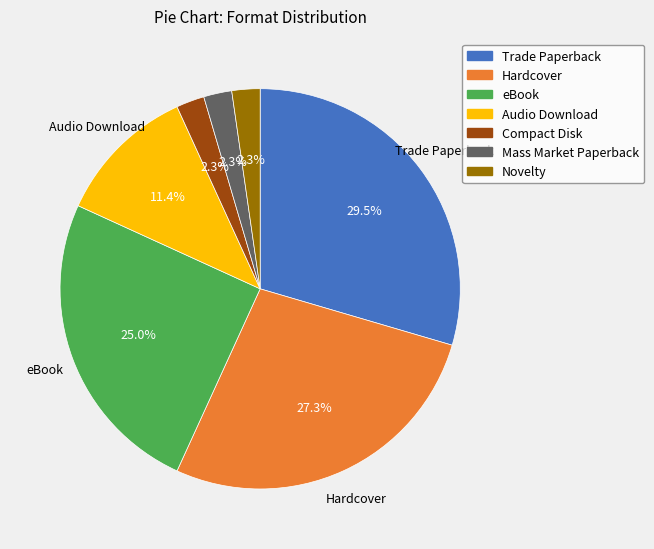

To the nearest percent, what is the average slice percentage?

14%